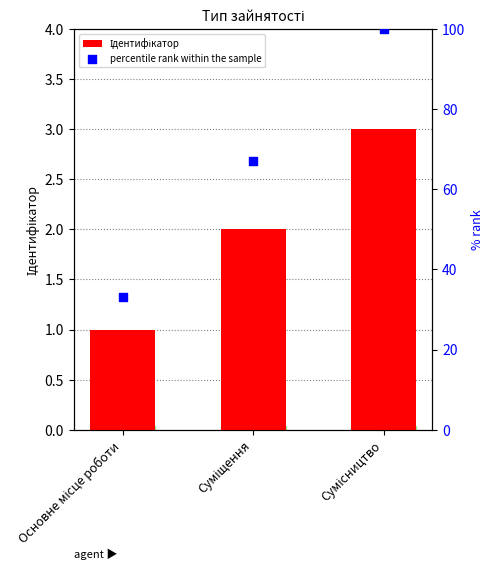

Which series has the widest spread of Y values?

percentile rank within the sample